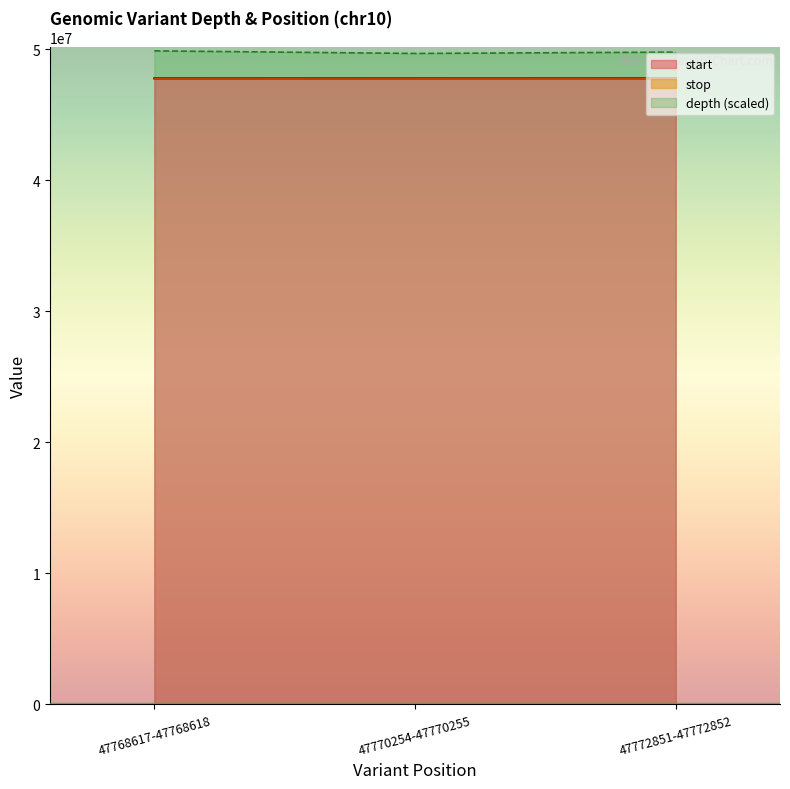

Reading left to right, list all the values displayed in this chart.

depth: 49868617	49670254	49772851
start: 47768617	47770254	47772851
stop: 47768618	47770255	47772852